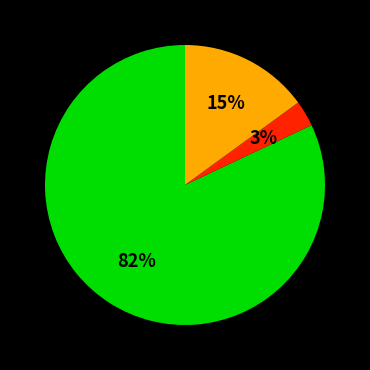

To the nearest percent, what is the difference between the largest and smallest slice percentages?

79%